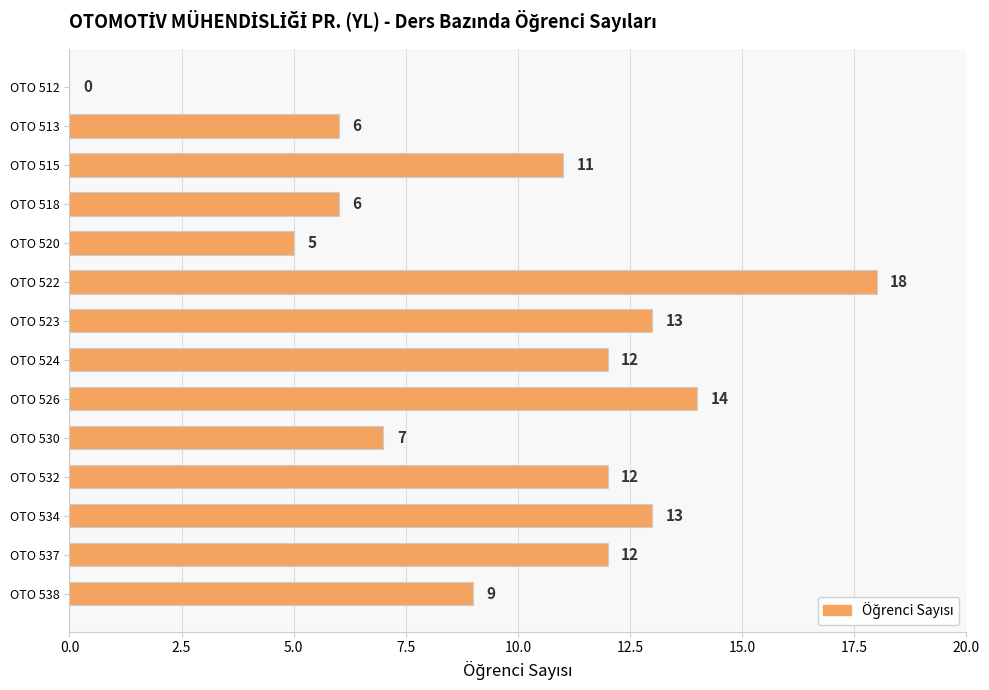

Is it true that the value at OTO 523 is 9?

False